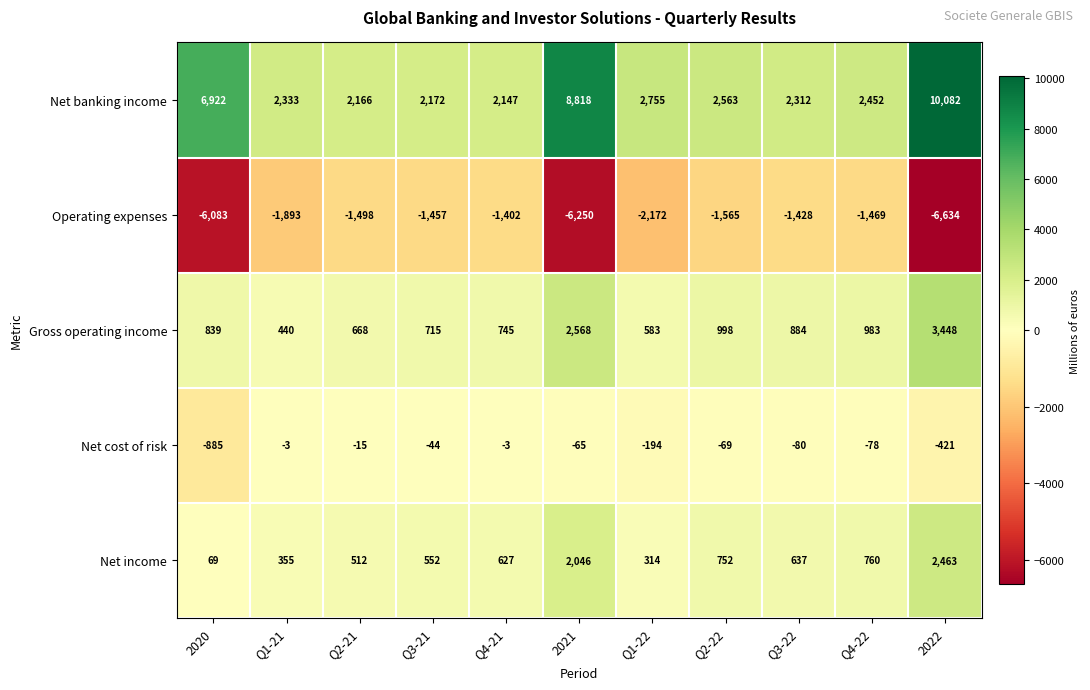

What is the difference between the maximum and minimum values in the Net cost of risk series?

882